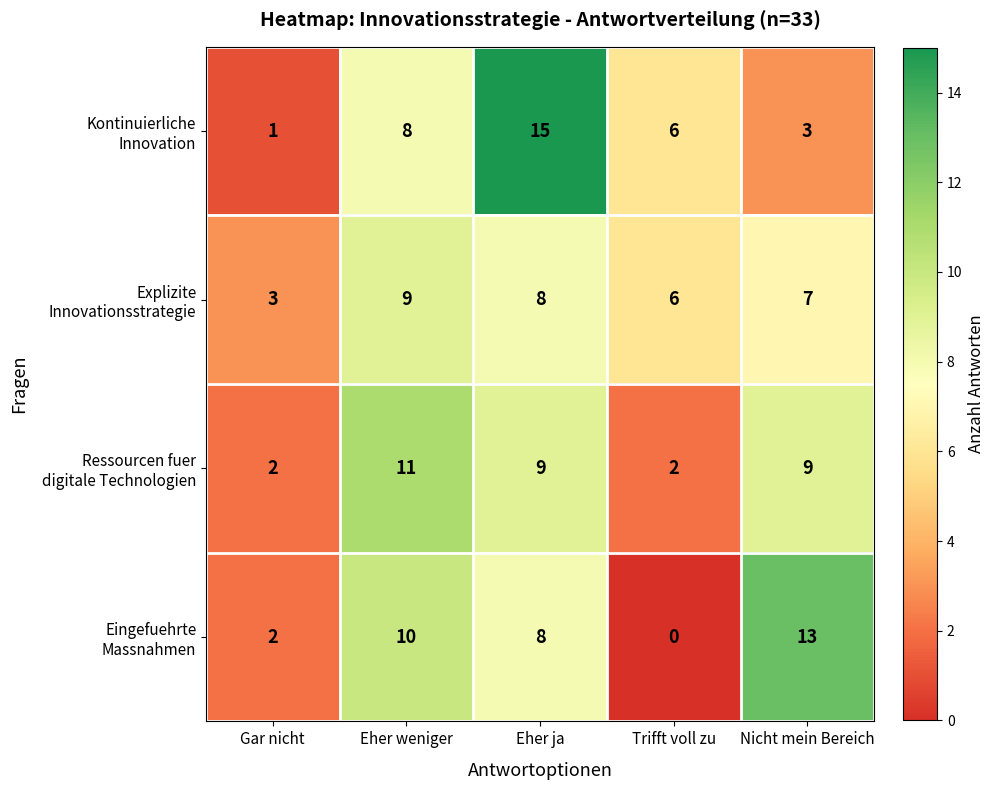

What is the difference between the highest and lowest values at Eher weniger?

3